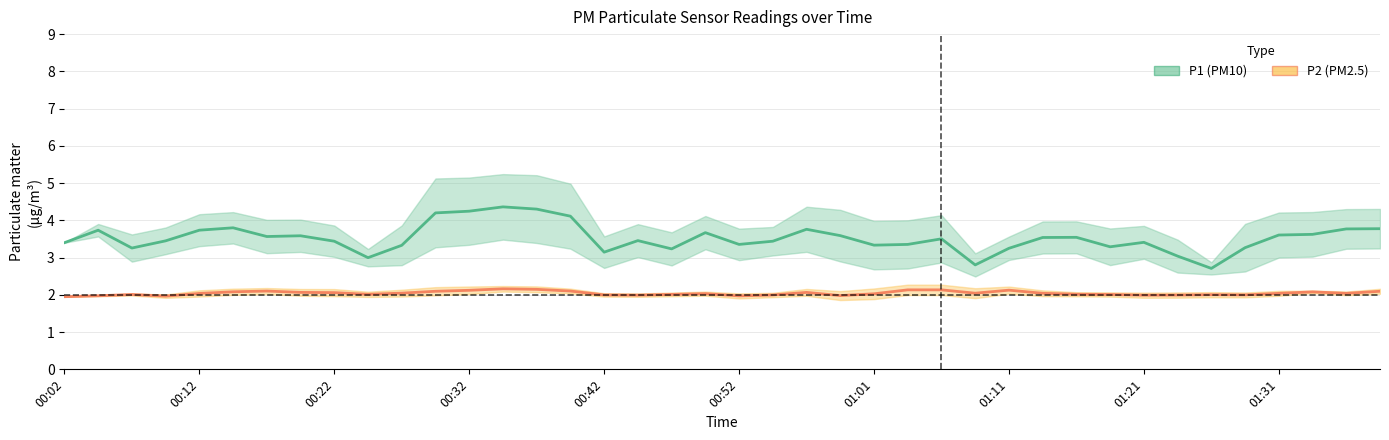

Count the number of categories in the chart.

40